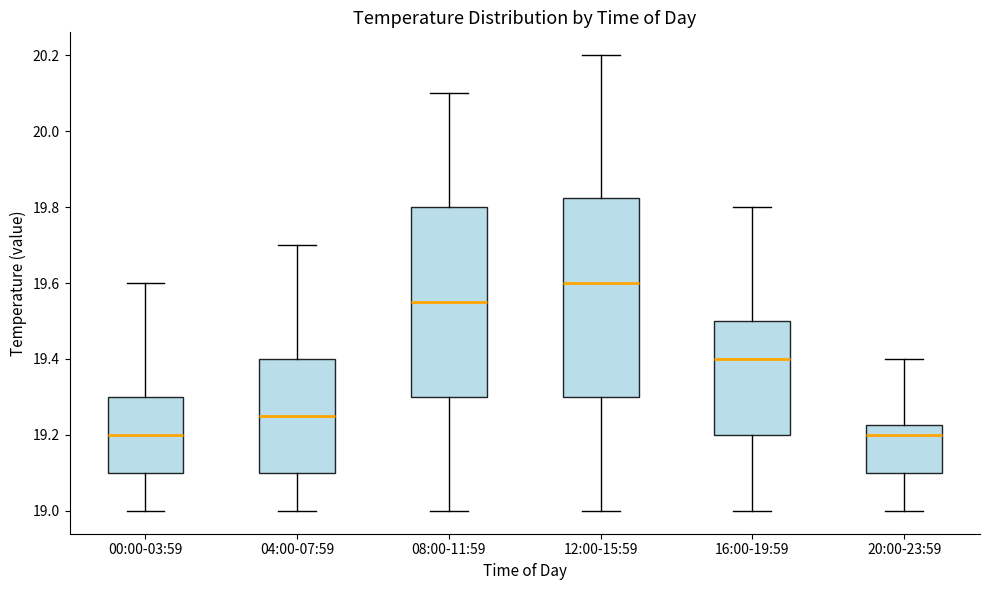

Reading left to right, read every box against the y-axis: the position of its median line, the range the box covers, and the ends of its whiskers. The values are not printed on the chart, so give them approximately, as read against the axis.

00:00-03:59: median 19.20, box 19.10 to 19.30, whiskers 19.00 to 19.60
04:00-07:59: median 19.26, box 19.10 to 19.40, whiskers 19.00 to 19.70
08:00-11:59: median 19.56, box 19.30 to 19.80, whiskers 19.00 to 20.10
12:00-15:59: median 19.60, box 19.30 to 19.82, whiskers 19.00 to 20.20
16:00-19:59: median 19.40, box 19.20 to 19.50, whiskers 19.00 to 19.80
20:00-23:59: median 19.20, box 19.10 to 19.22, whiskers 19.00 to 19.40